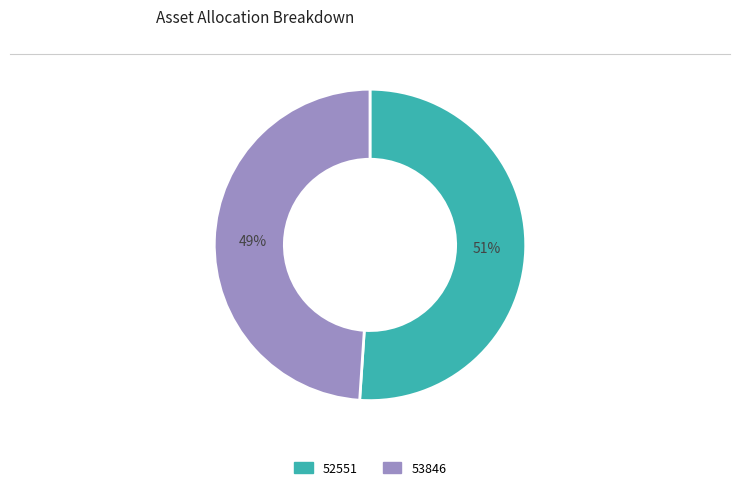

Rank the categories by value from lowest to highest.

53846, 52551